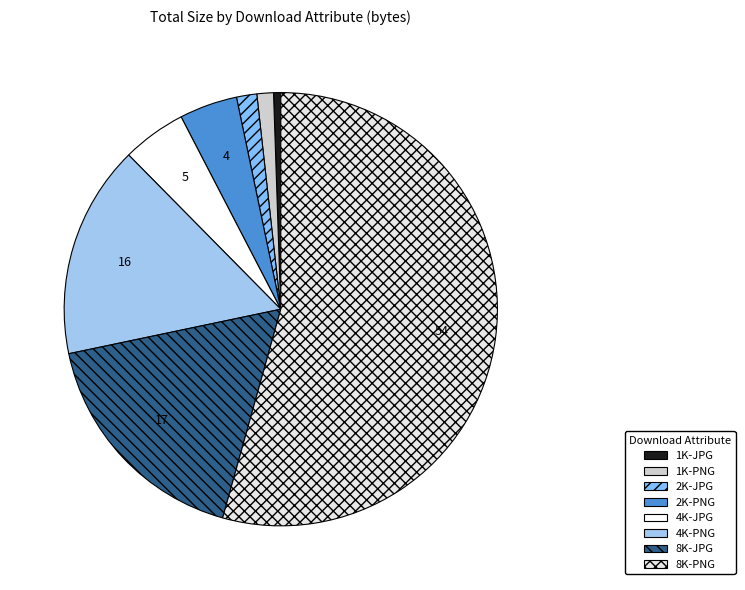

Rank the categories by value from highest to lowest.

8K-PNG, 8K-JPG, 4K-PNG, 4K-JPG, 2K-PNG, 2K-JPG, 1K-PNG, 1K-JPG